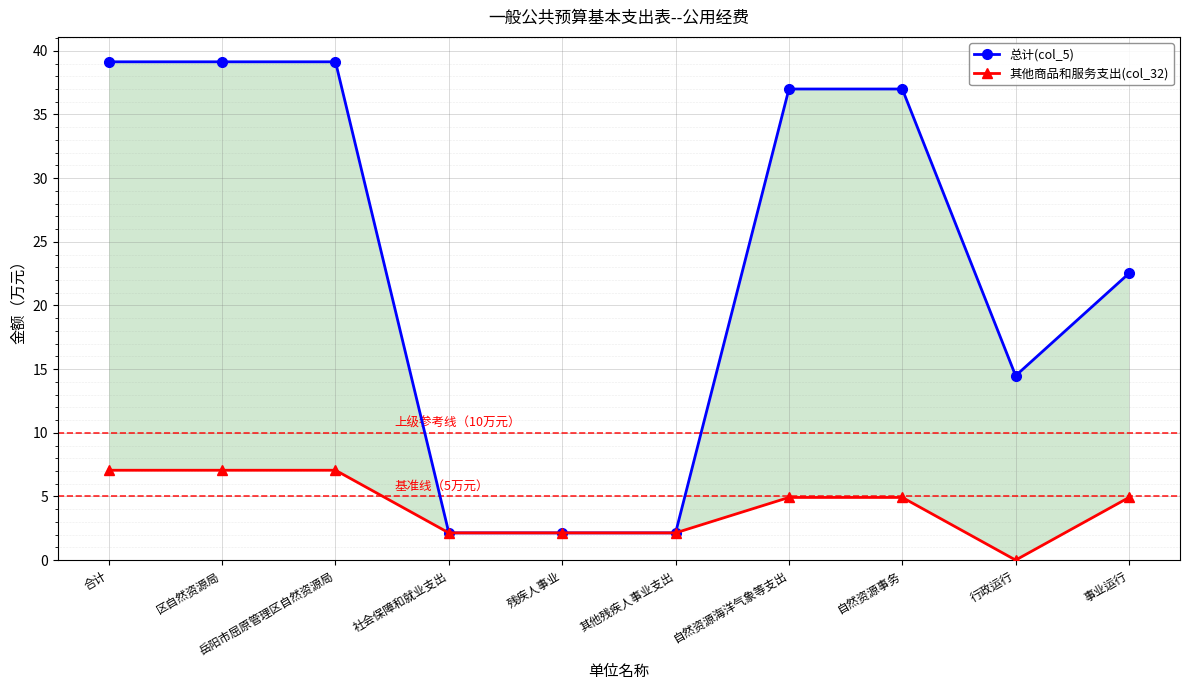

What is the sum of the 其他商品和服务支出(col_32) values at 区自然资源局 and 其他残疾人事业支出?

9.2